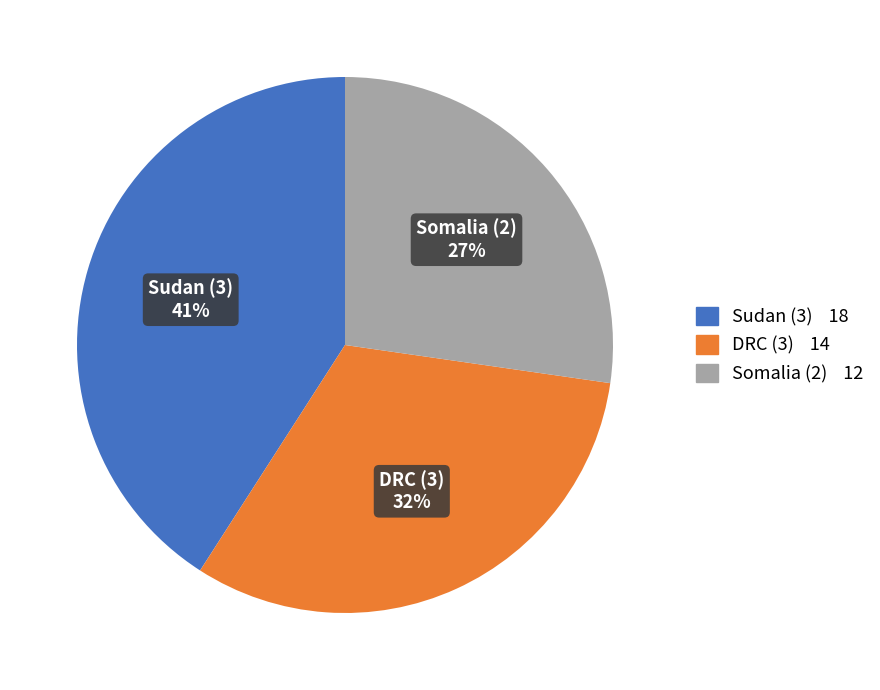

Does any single category account for the majority?

No